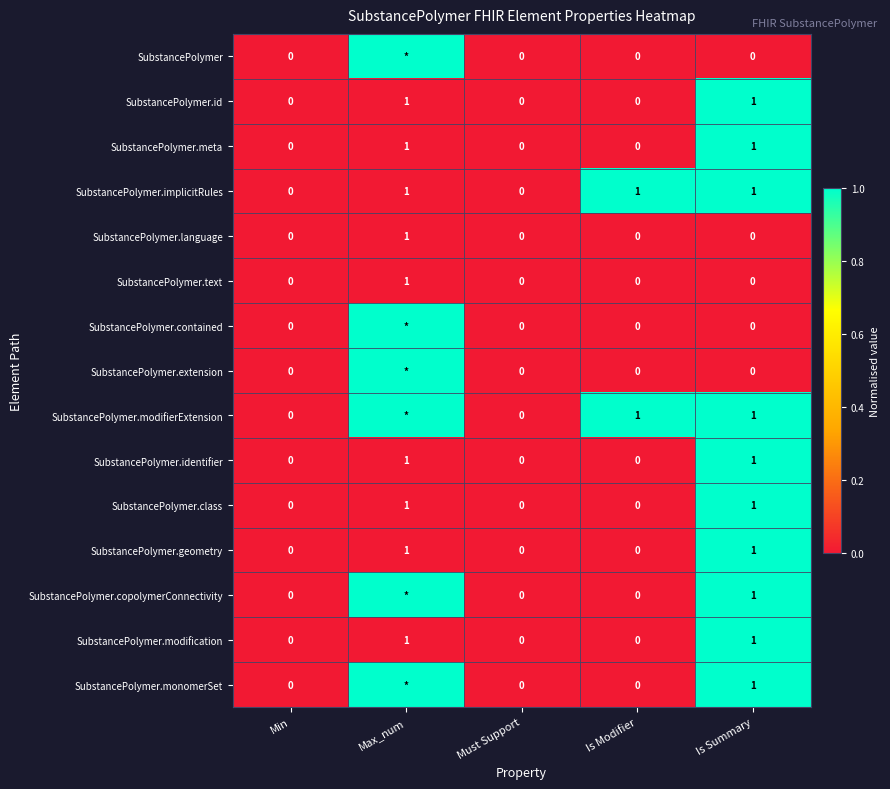

How many positive values does the SubstancePolymer.geometry series have?

2